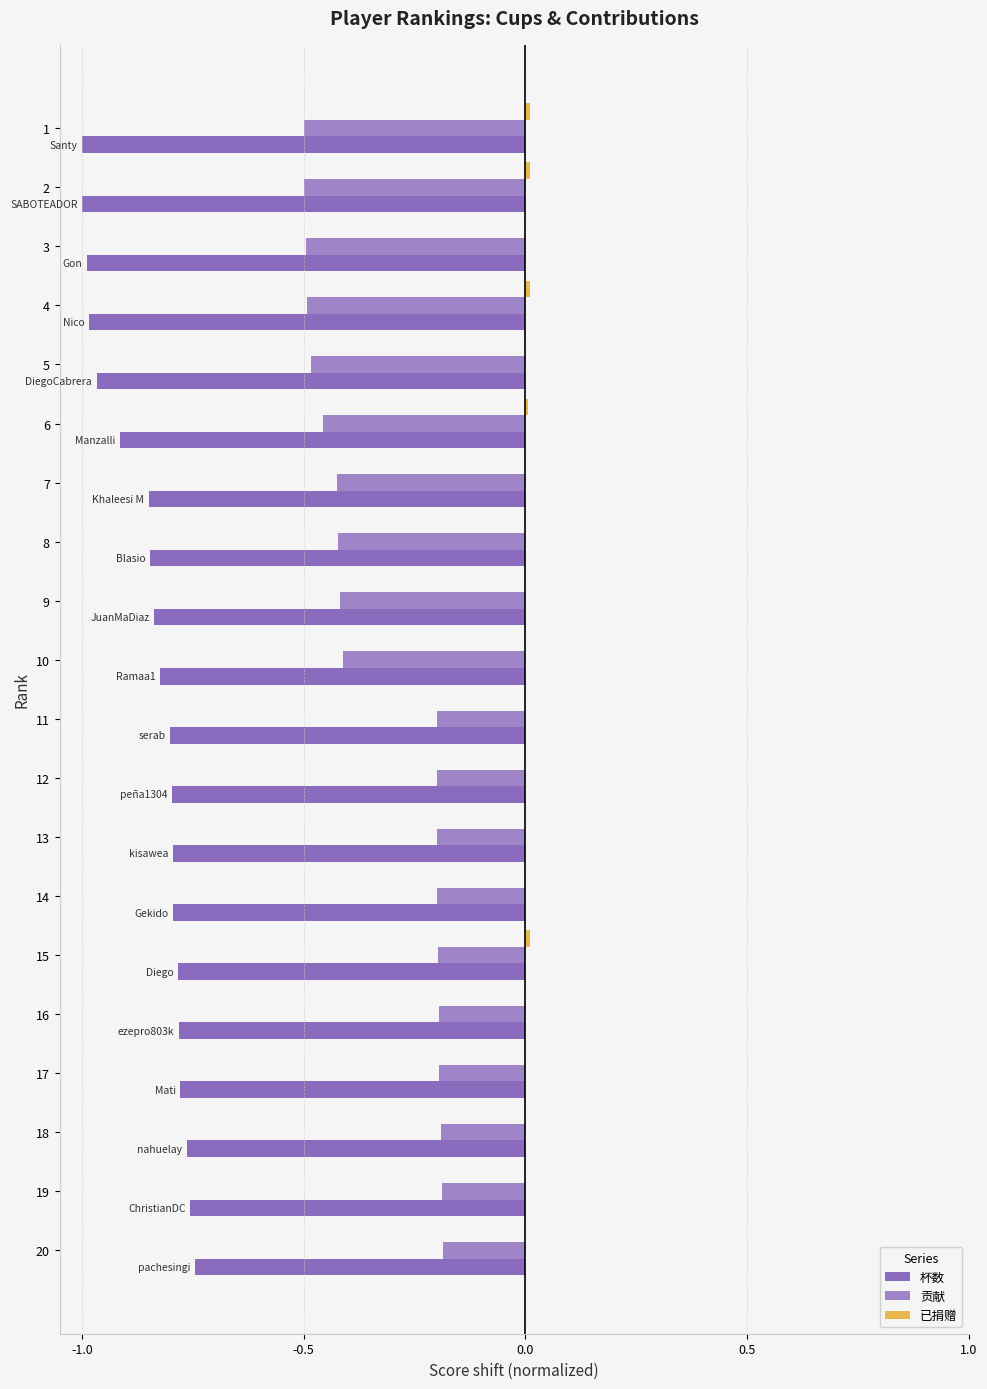

What is the value of the 贡献 bar at the 14th from the left?

-0.2